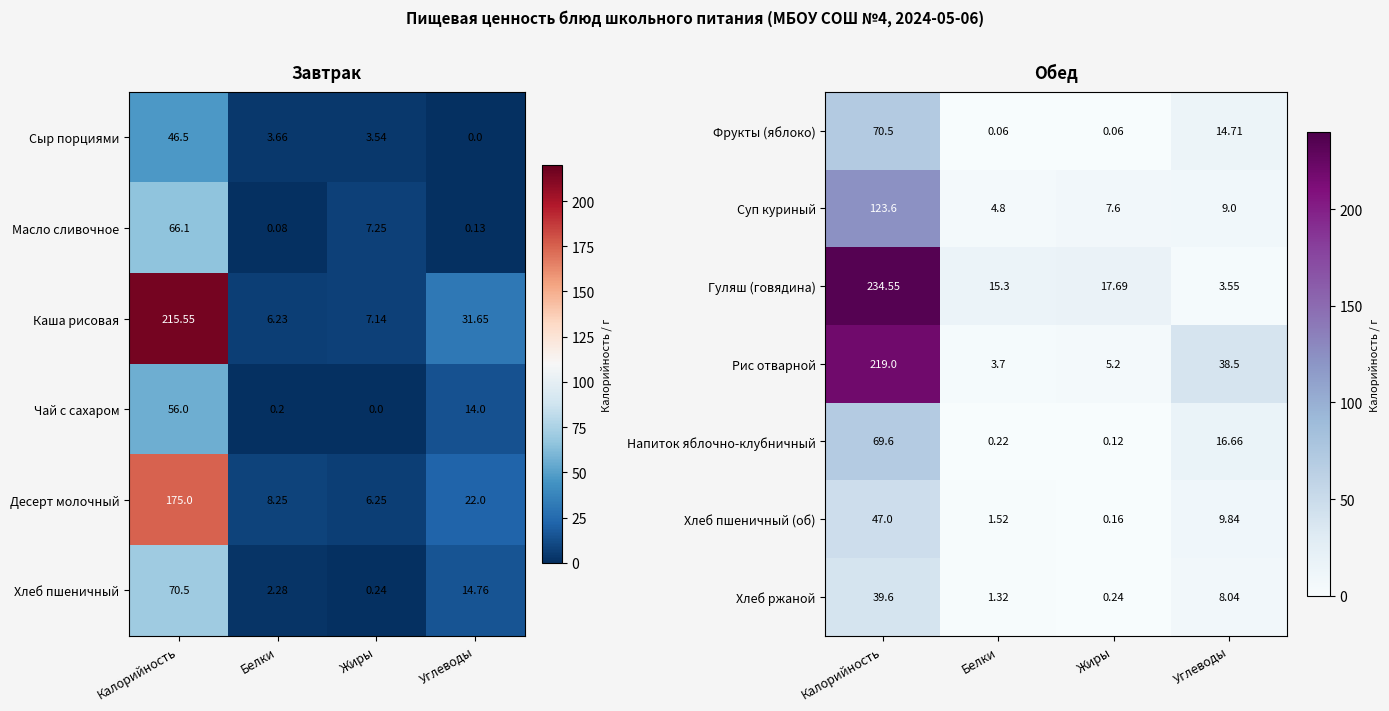

Rank the categories by Рис отварной value from lowest to highest.

Белки, Жиры, Углеводы, Калорийность